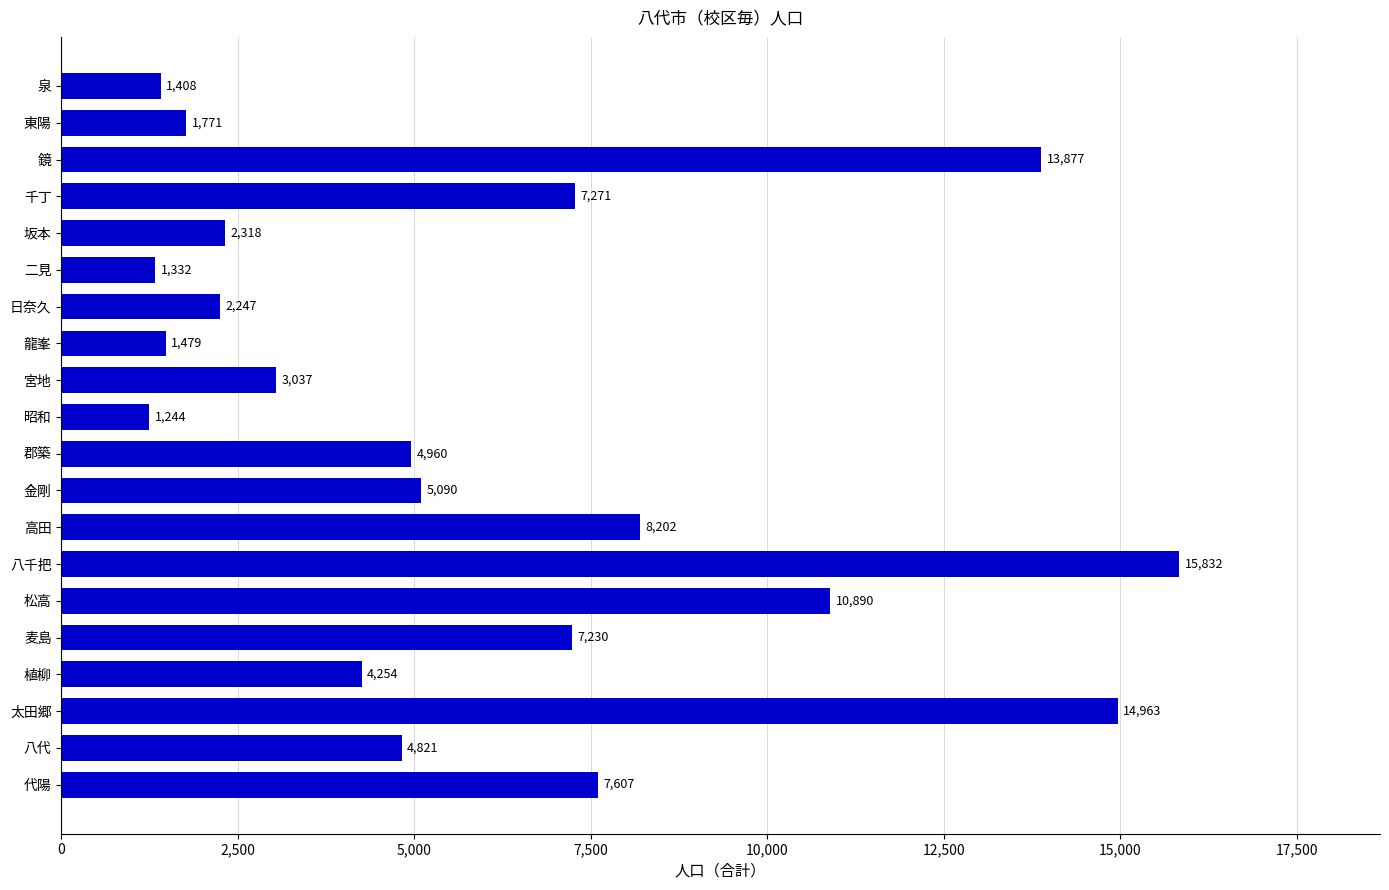

What is the smallest value displayed?

1244